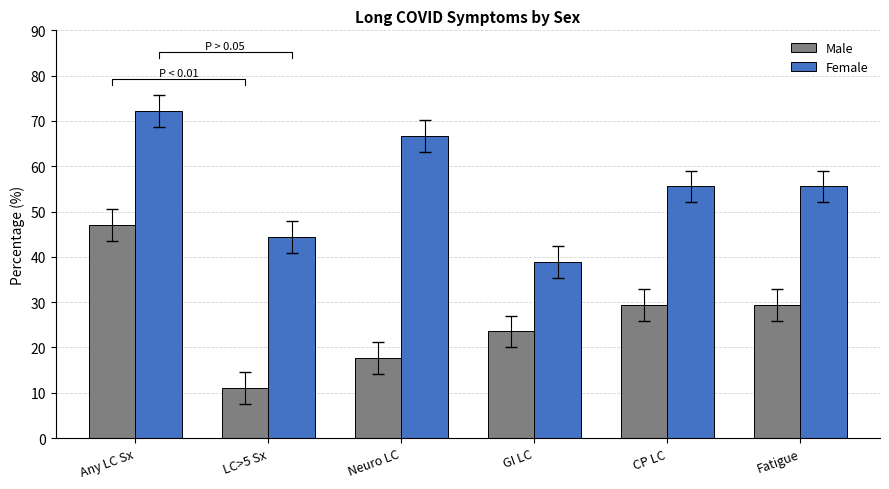

Count the number of categories in the chart.

6